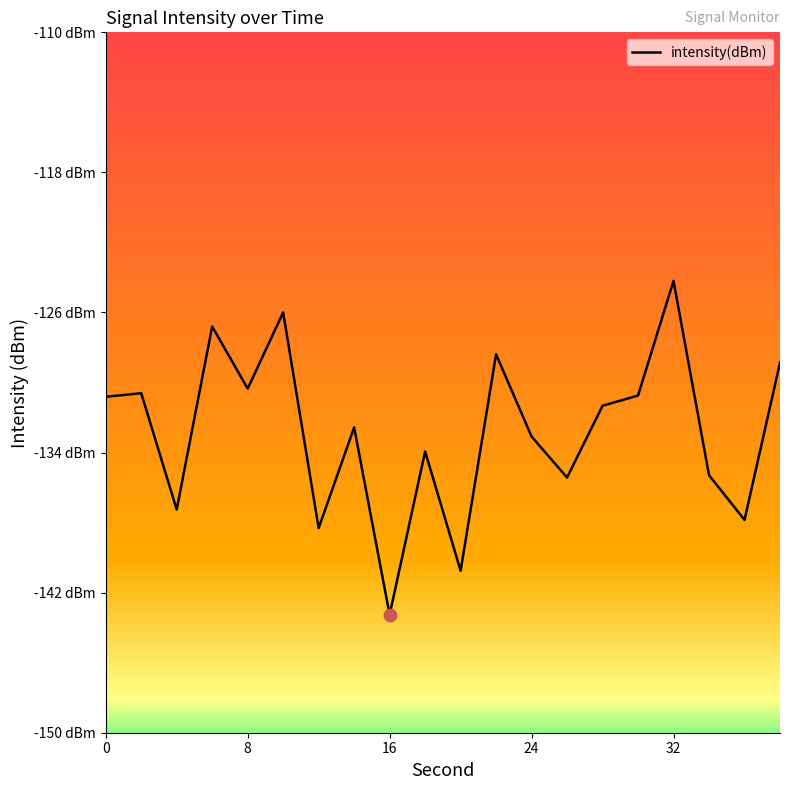

Does the chart display data point markers on the line(s)?

No